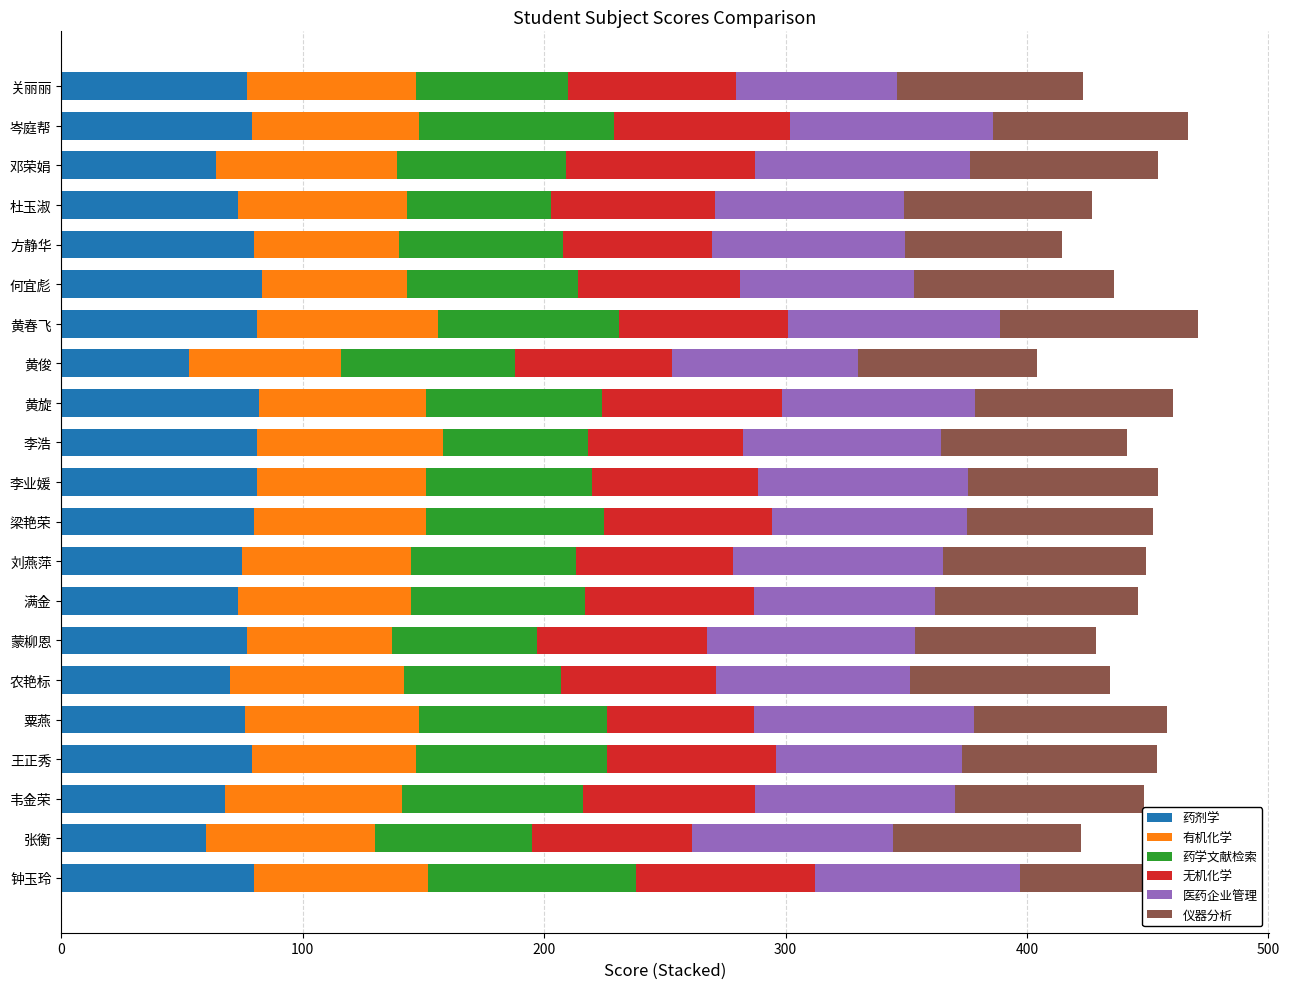

What is the minimum value for 药剂学?

53.0